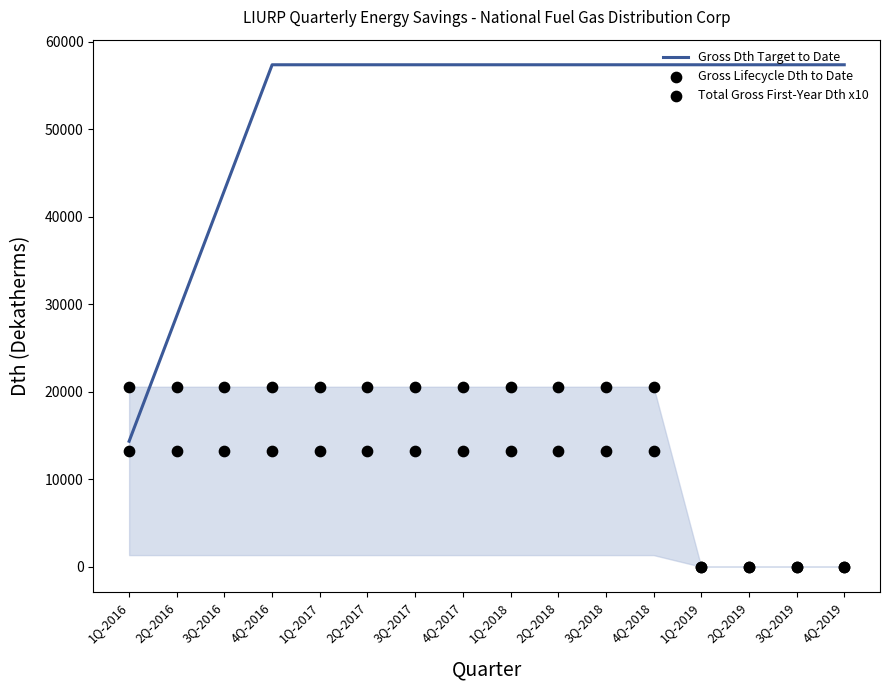

Which series has the largest total across all categories?

Gross Dth Target to Date